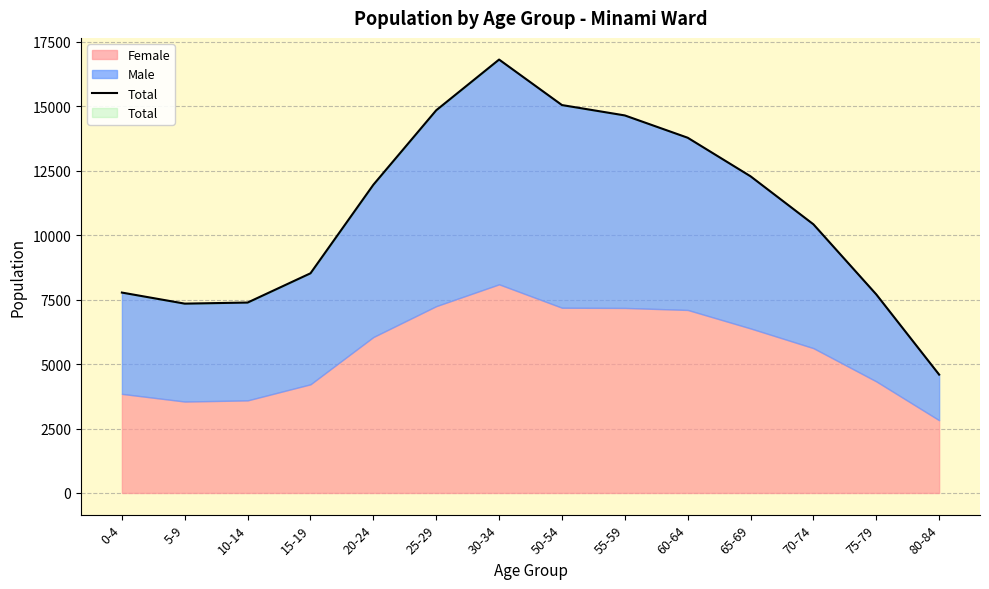

List the labels in order of value, smallest first.

80-84, 5-9, 10-14, 75-79, 0-4, 15-19, 70-74, 20-24, 65-69, 60-64, 55-59, 25-29, 50-54, 30-34